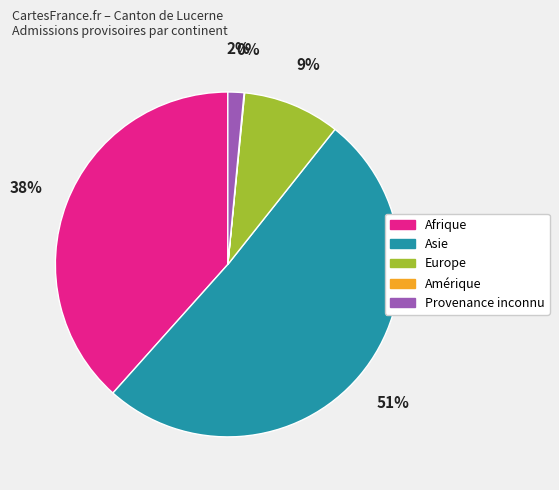

Is there a majority slice in this chart?

Yes